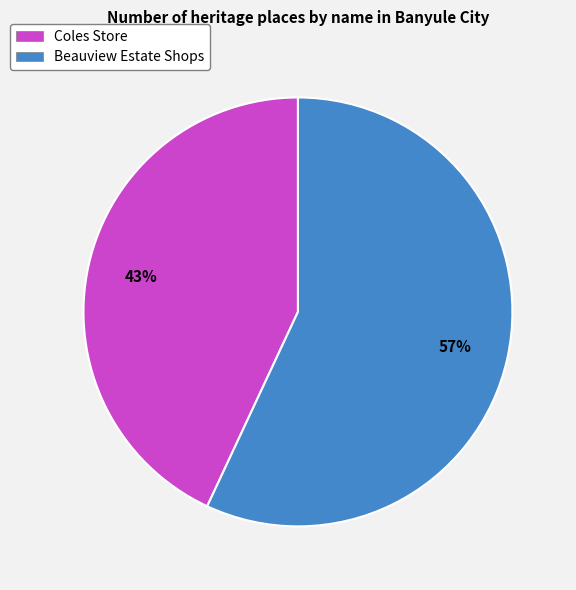

Which has a higher value, Beauview Estate Shops or Coles Store?

Beauview Estate Shops